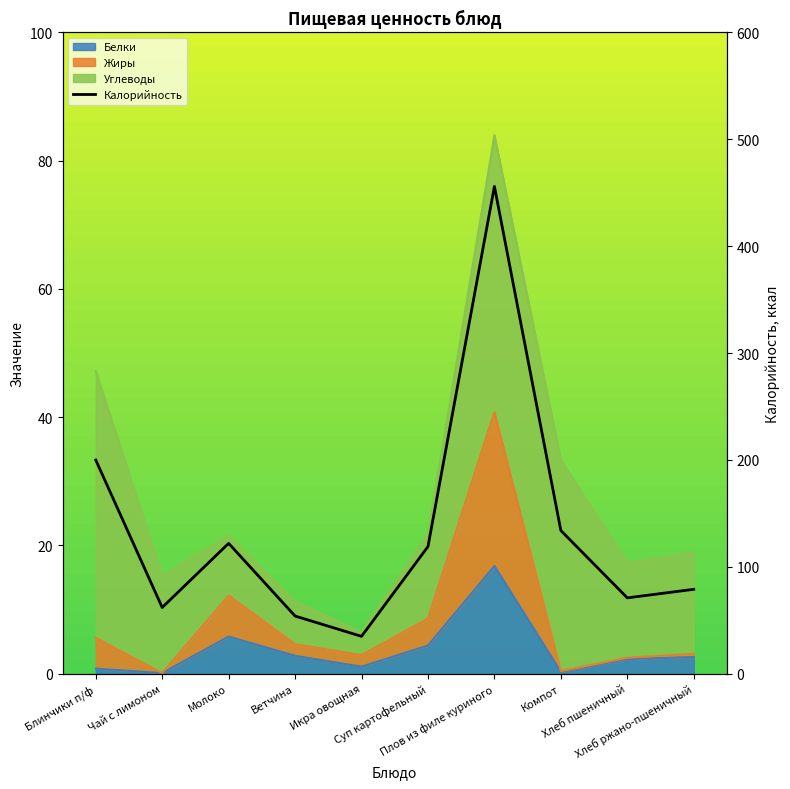

Is it true that the value at Плов из филе куриного is 214?

False